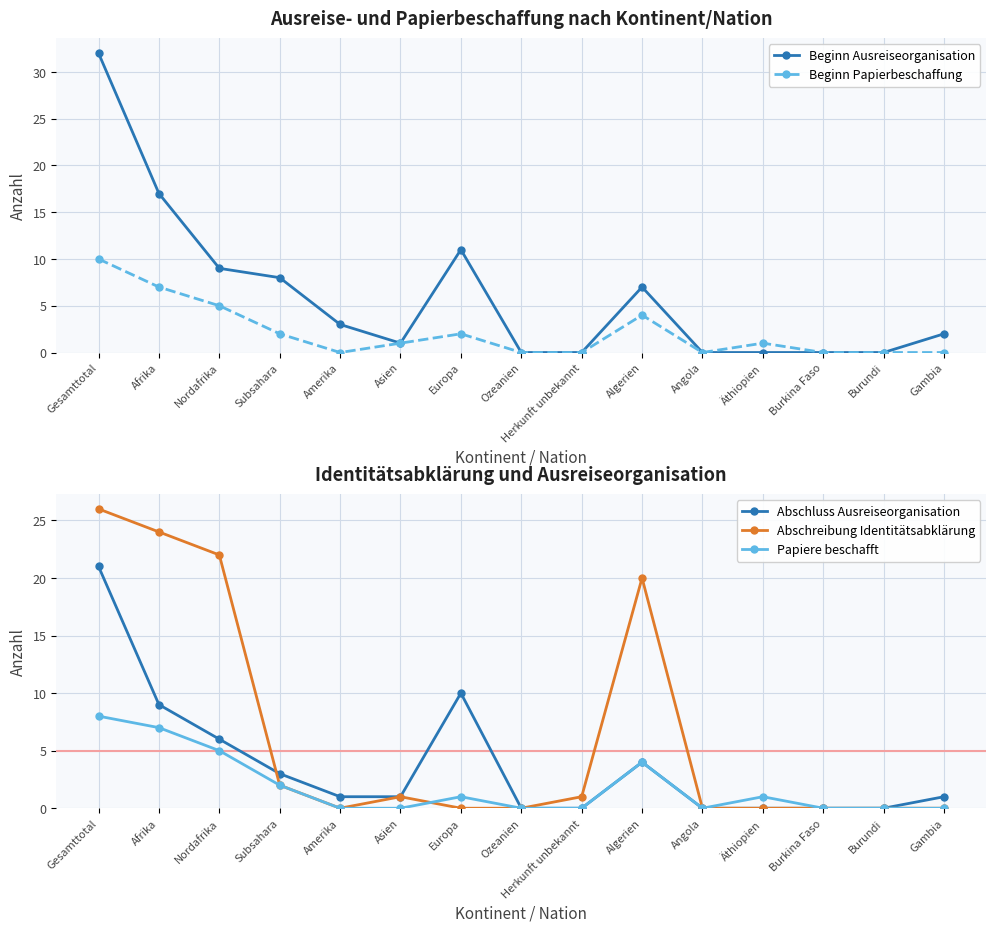

Where is the first local maximum for Abschluss Ausreiseorganisation?

Europa